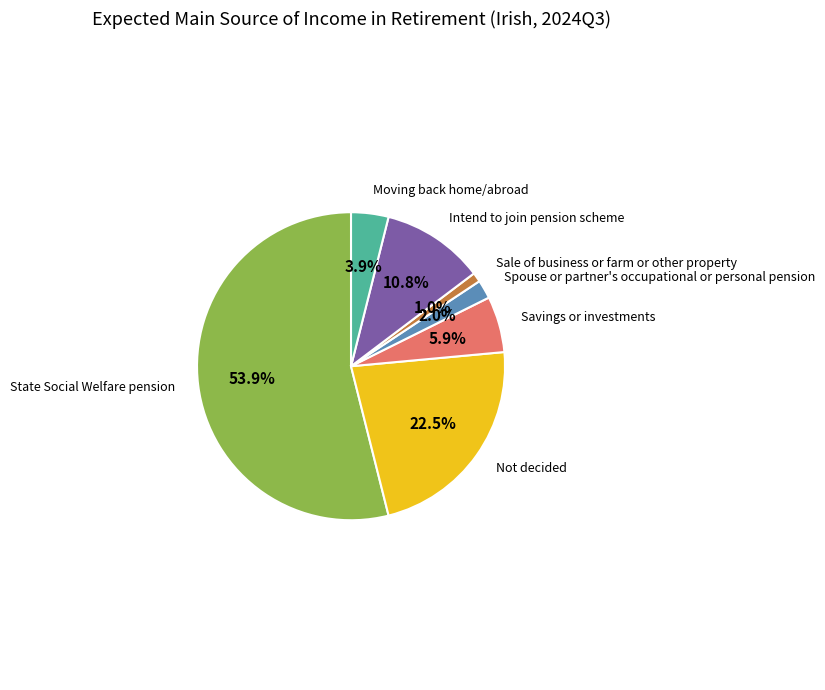

Is there a majority slice in this chart?

Yes